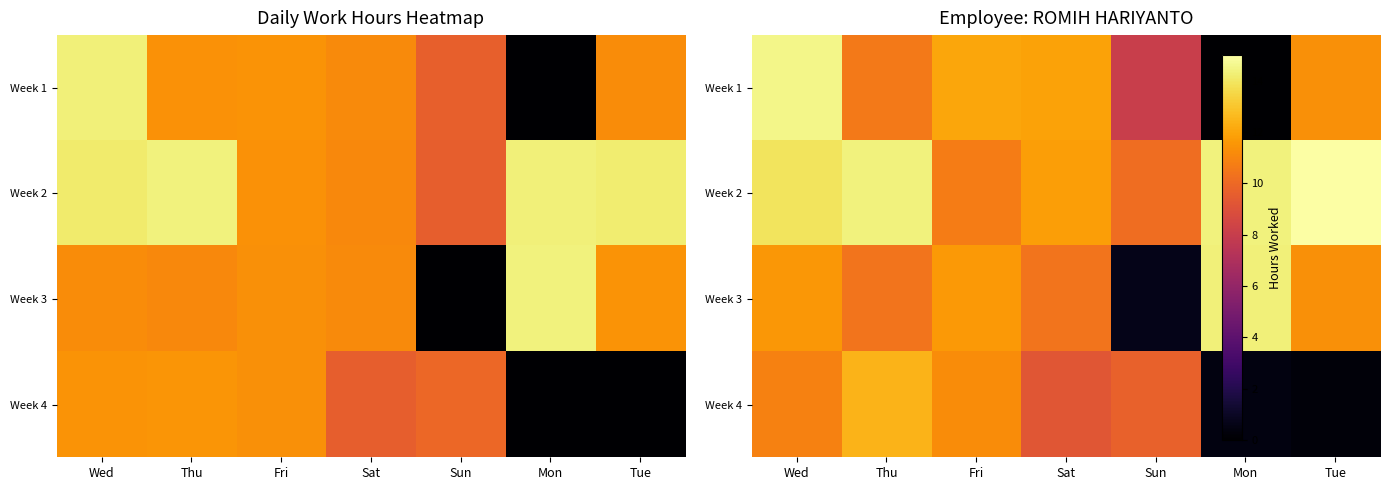

Rank the series by their maximum value, from highest to lowest.

Week 2, Week 1, Week 3, Week 4